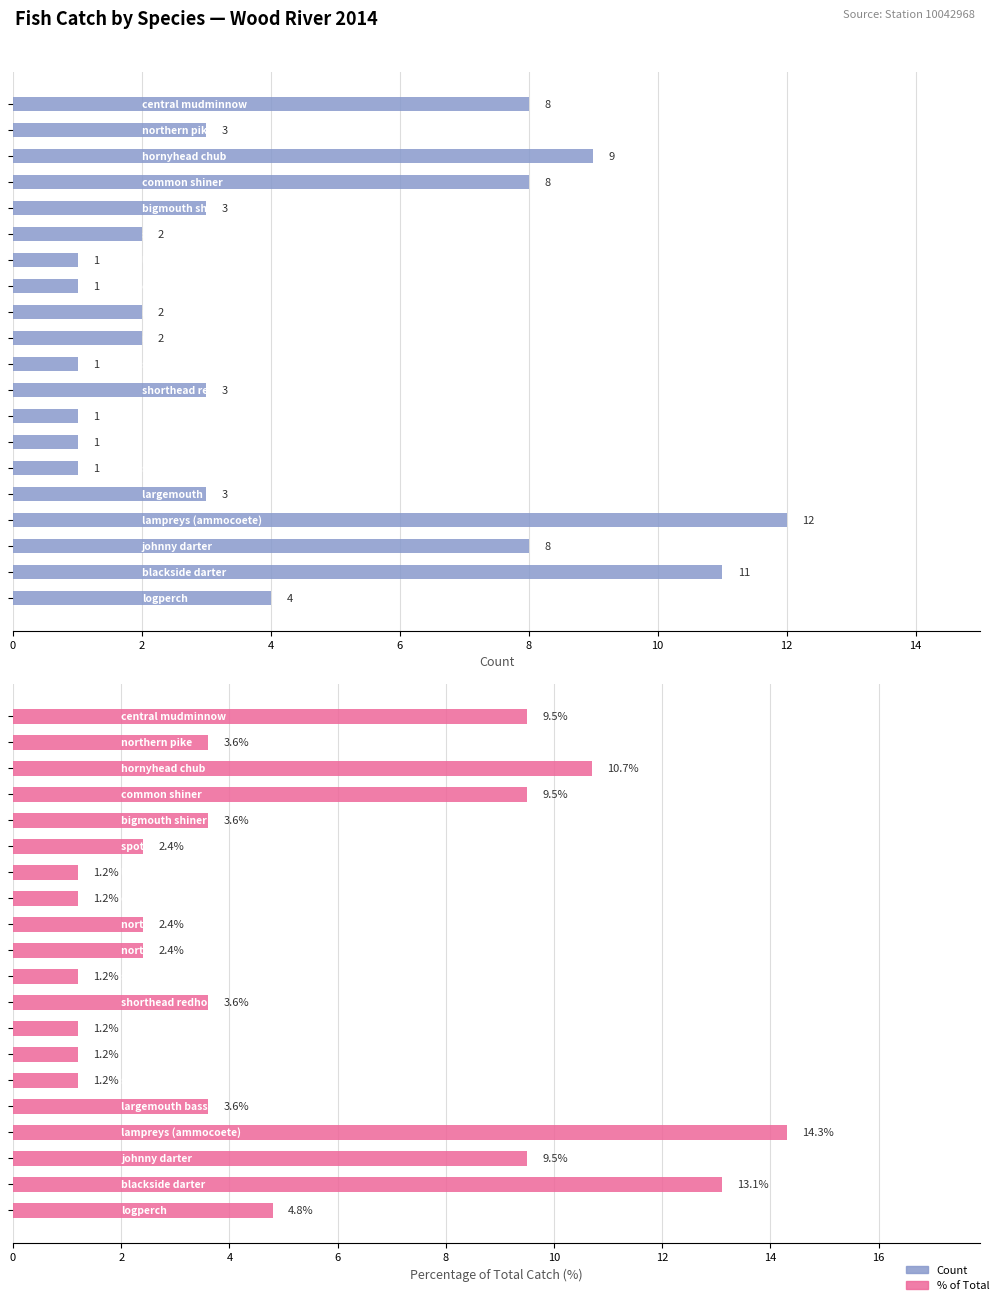

What is the difference between the second highest and second lowest values in the Percentage series?

11.9